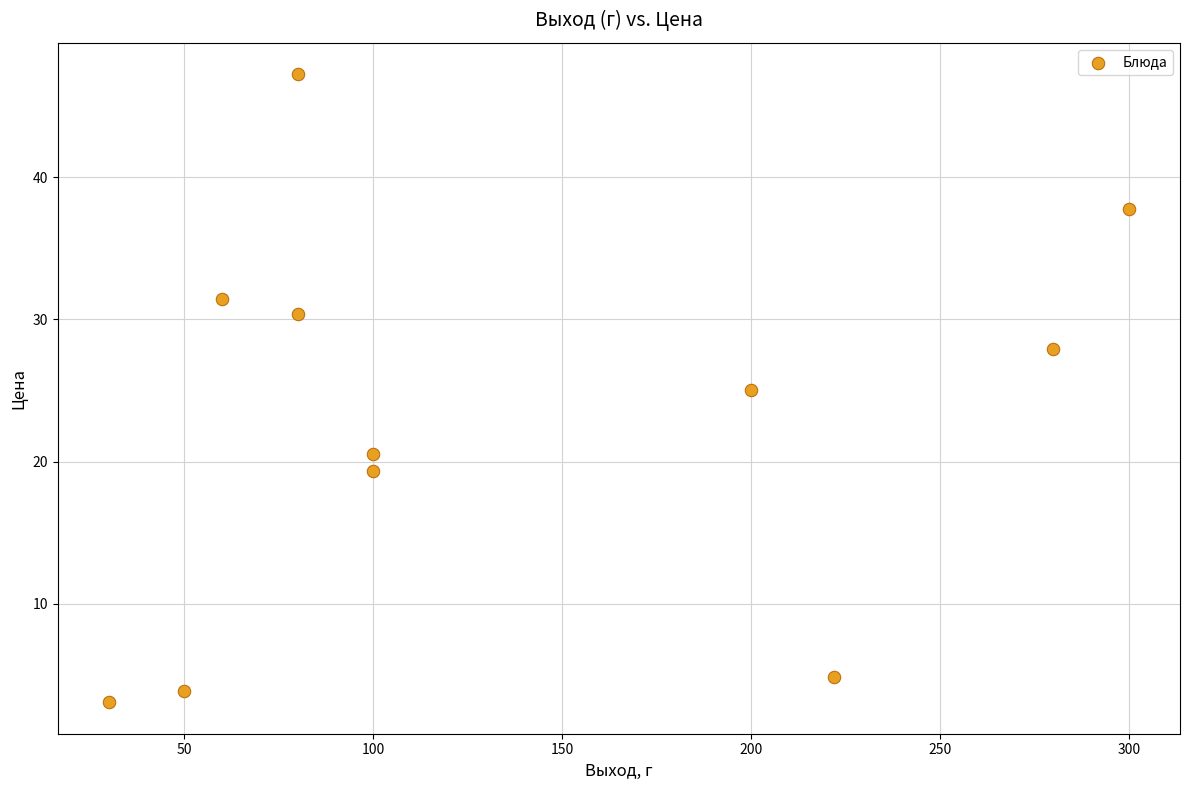

What is the range of Y values (max minus min)?

44.2